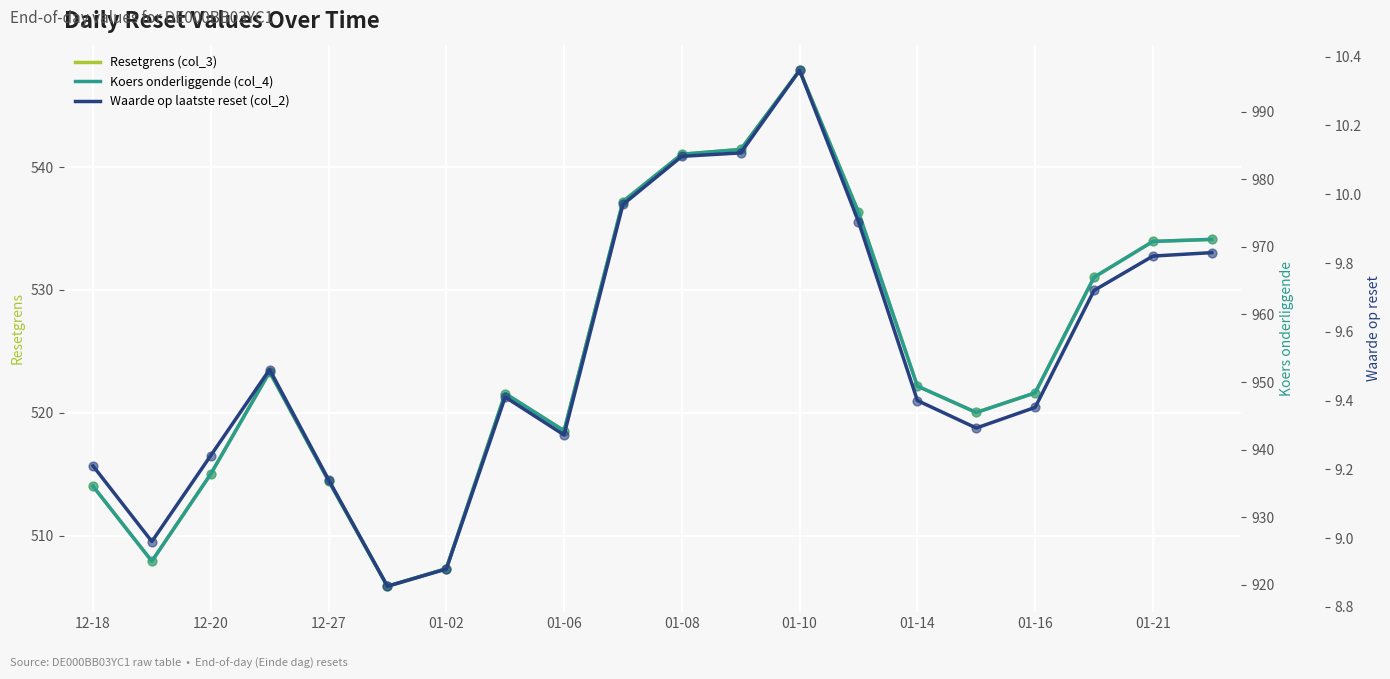

What are all the series names shown in the legend?

Resetgrens (col_3), Koers onderliggende (col_4), Waarde op laatste reset (col_2)